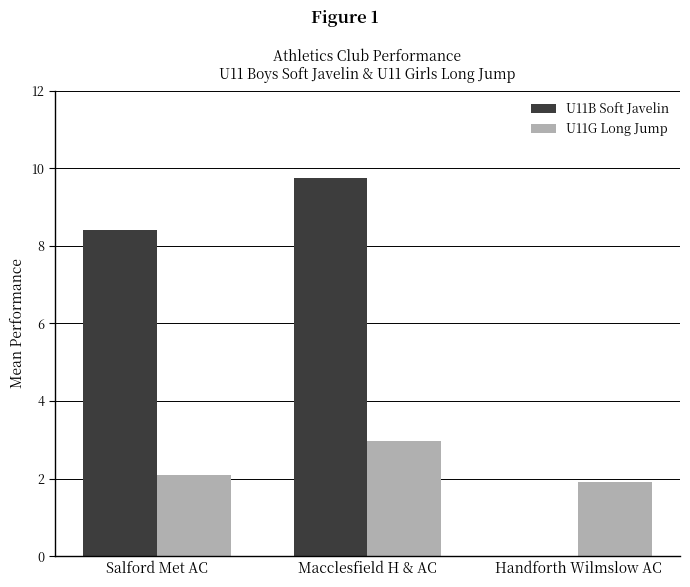

At which category is the sum across all series the highest?

Macclesfield H & AC